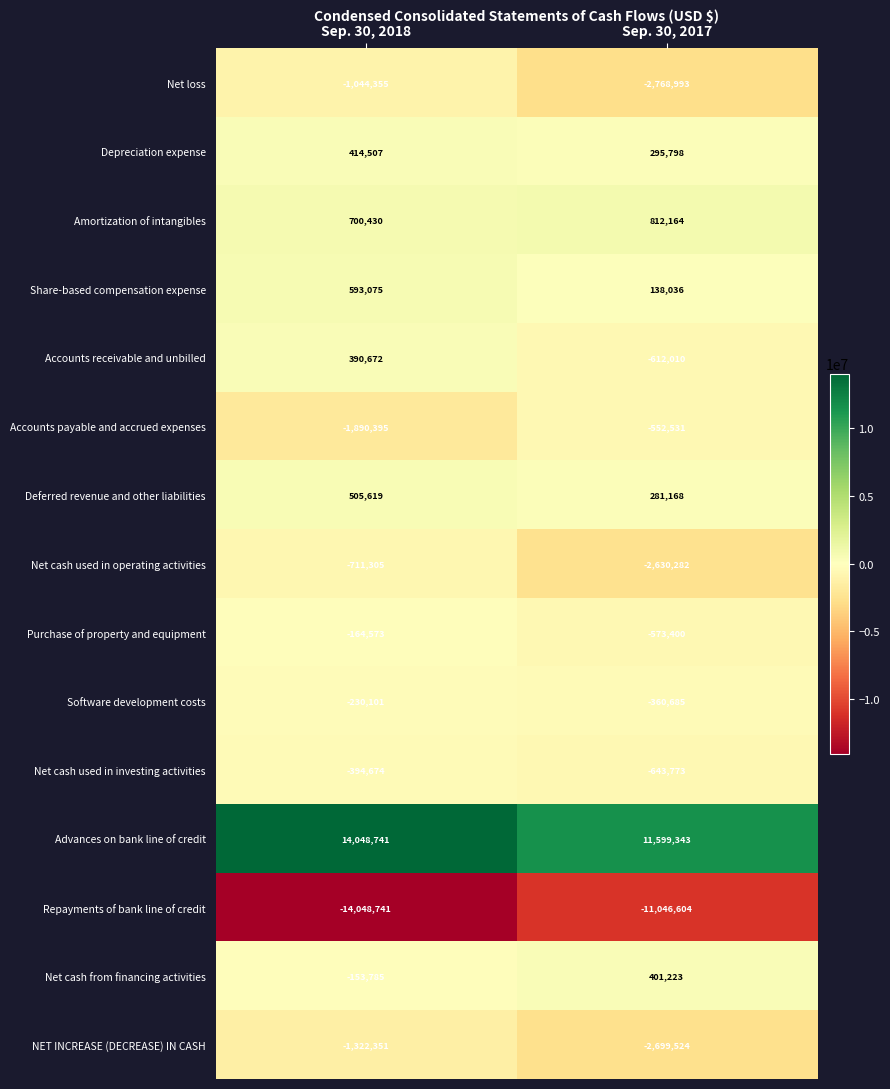

Which series has the largest range (max minus min)?

Repayments of bank line of credit